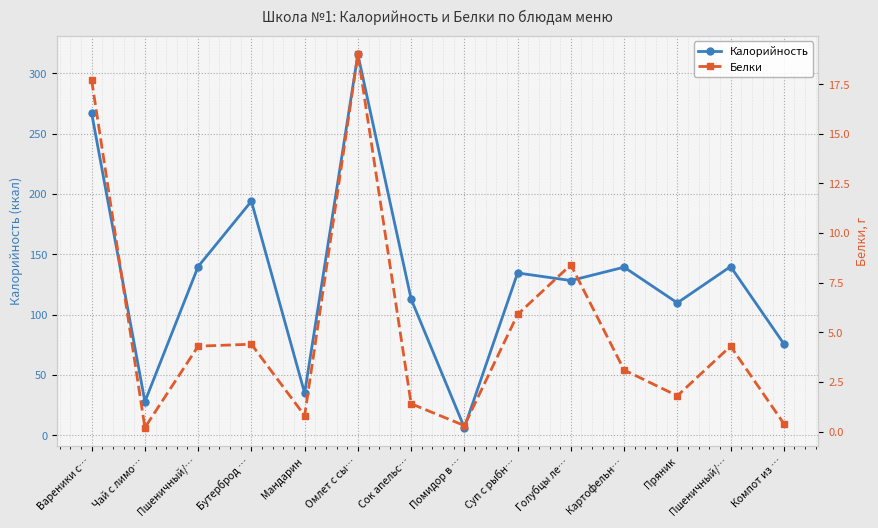

What is the sum of all Калорийность values?

1827.1